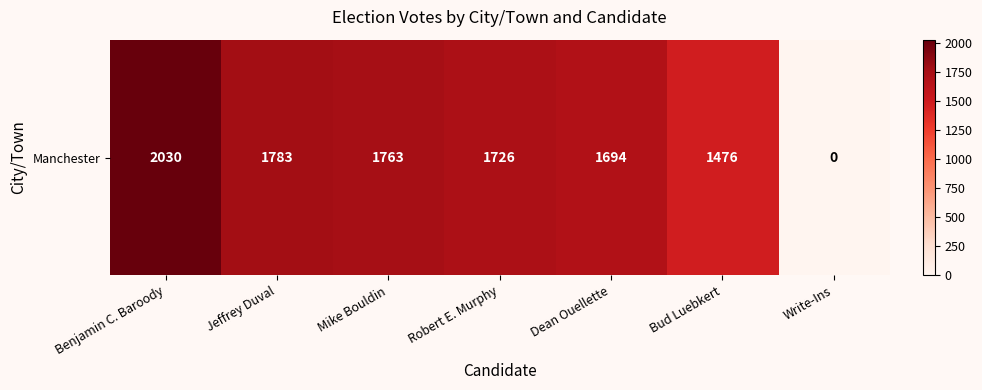

Rank the categories by value from highest to lowest.

Benjamin C. Baroody, Jeffrey Duval, Mike Bouldin, Robert E. Murphy, Dean Ouellette, Bud Luebkert, Write-Ins